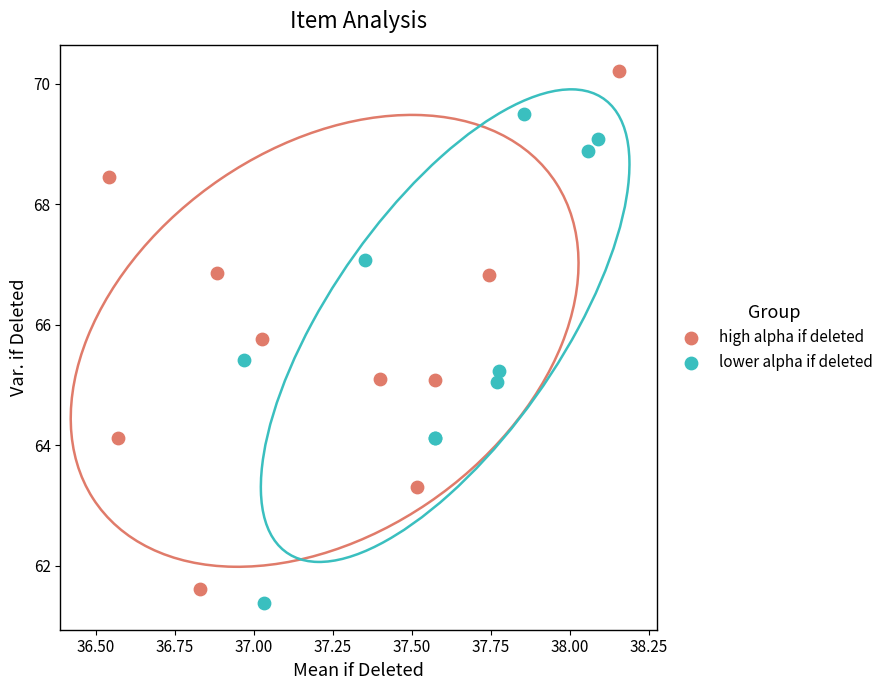

Which series contains the highest Y value?

high alpha if deleted